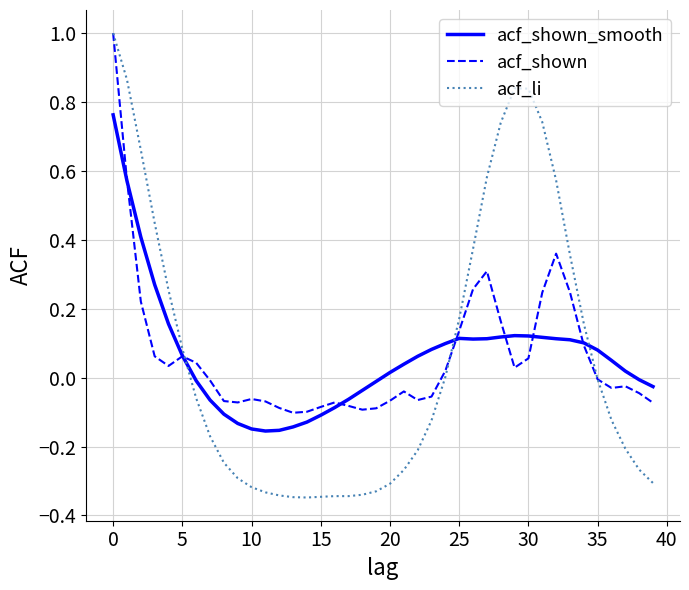

What are all the series names shown in the legend?

acf_shown_smooth, acf_shown, acf_li